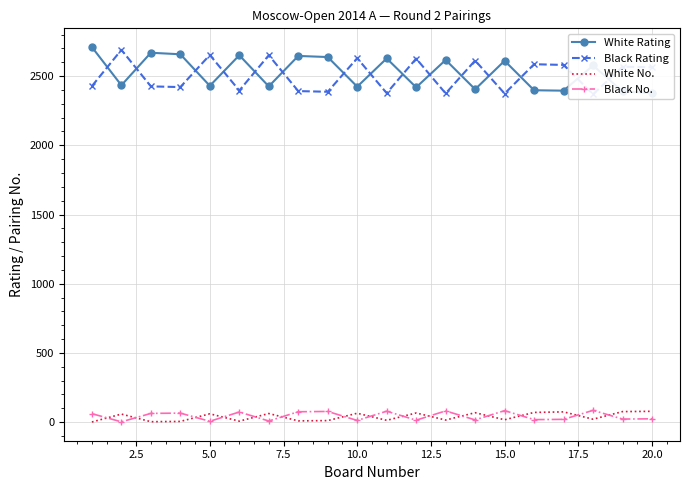

What is the maximum value for Black No.?

85